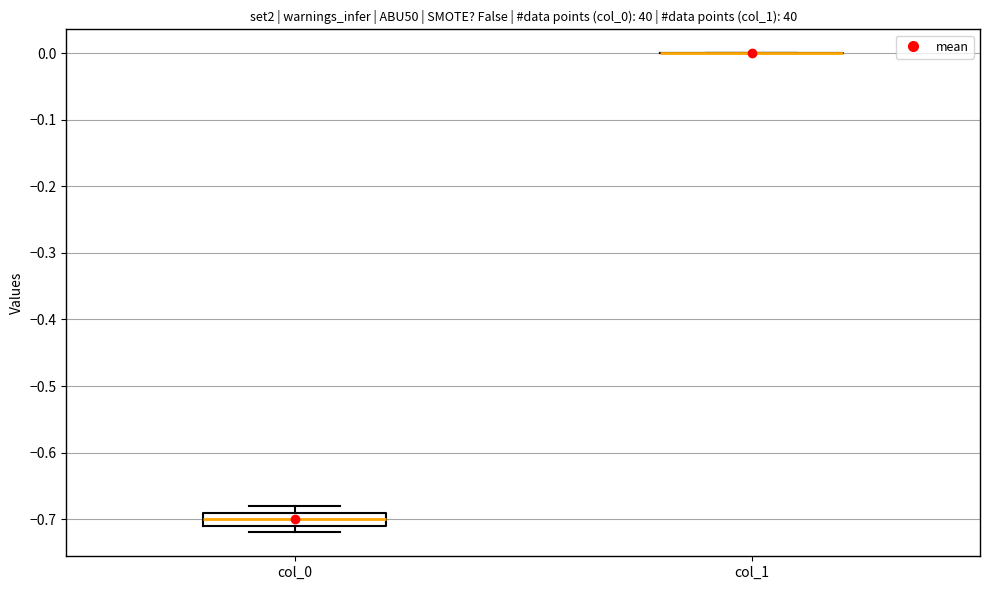

Which box is the tallest, from its lower edge to its upper edge?

col_0